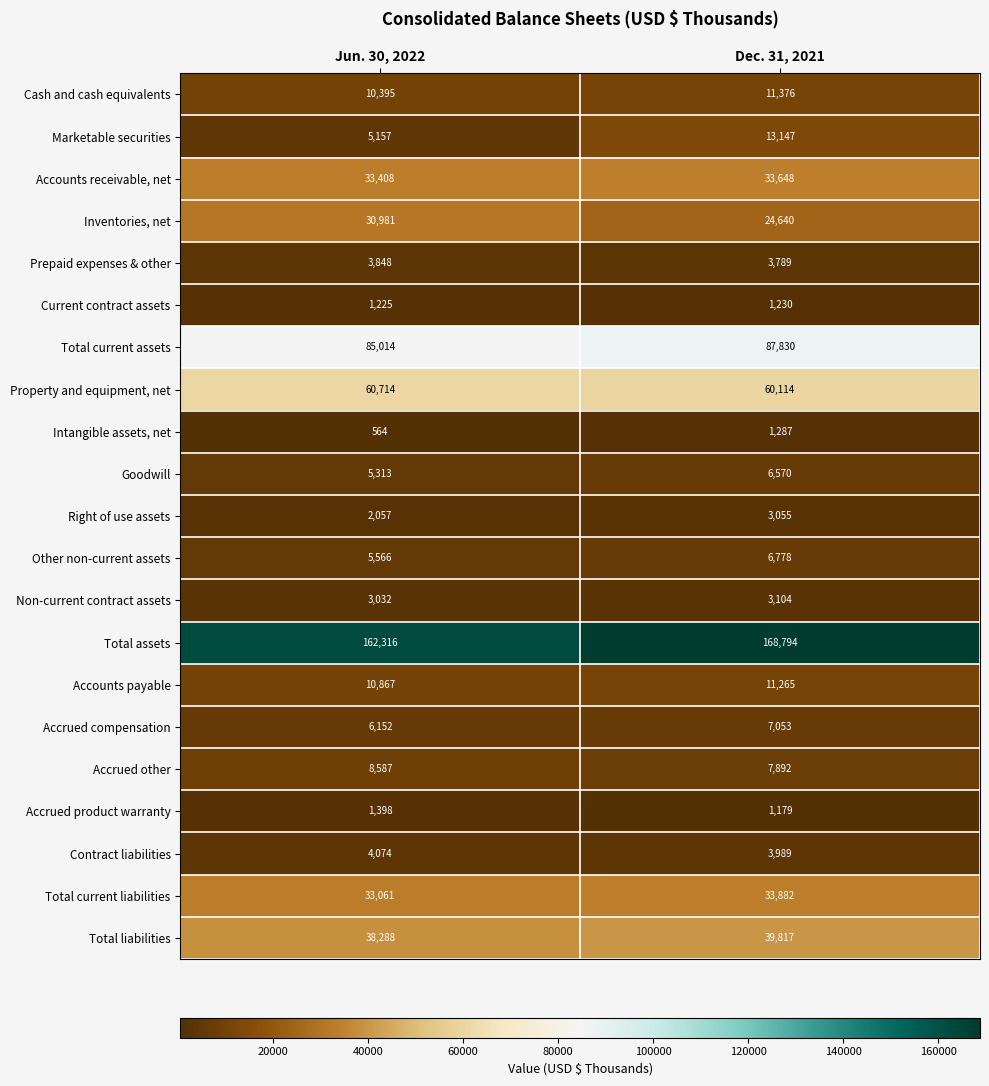

The Contract liabilities series shows 3989 at Dec. 31, 2021. True or false?

True